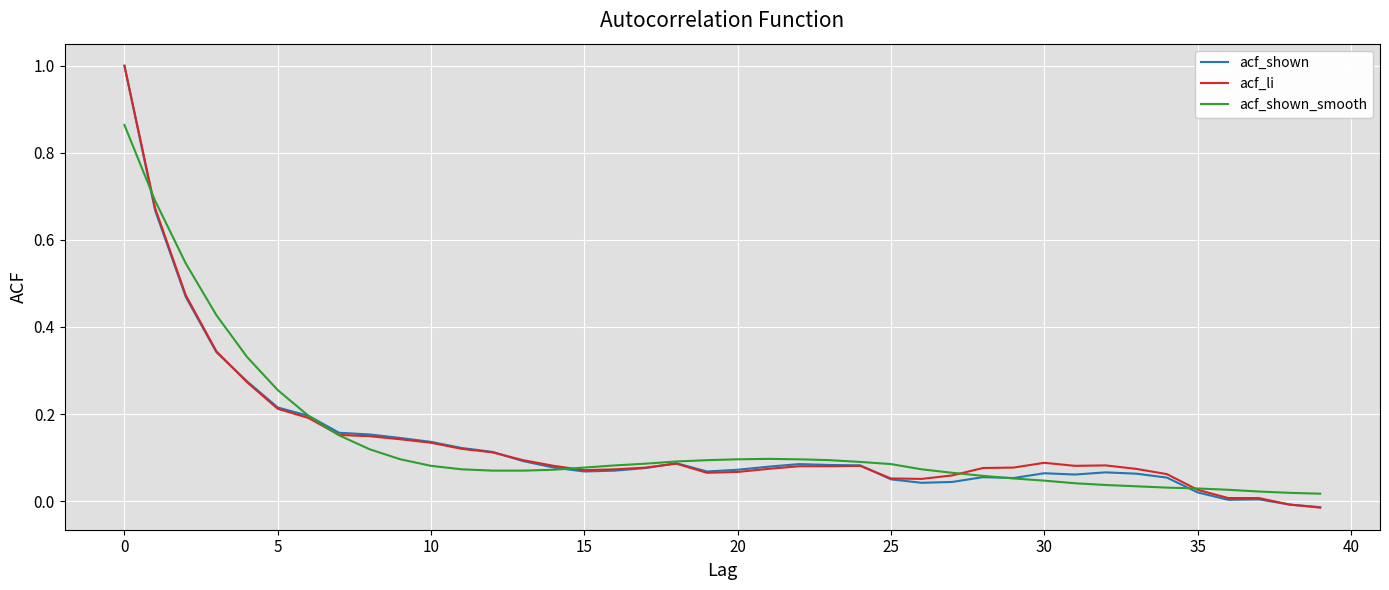

What is the maximum value shown in the chart?

1.0